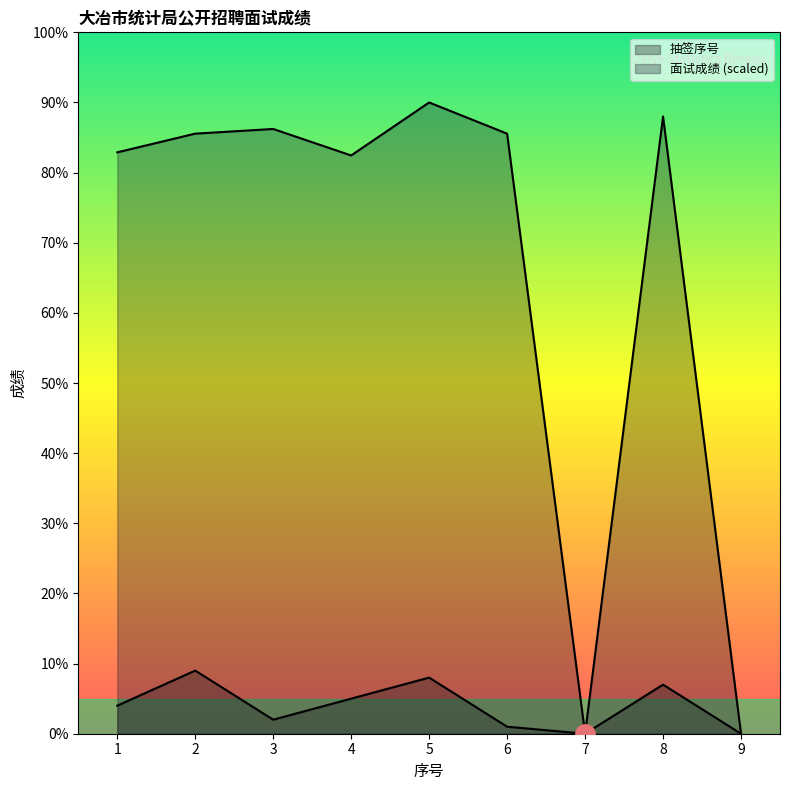

True or false: 面试成绩 and 抽签序号 cross at least once.

False